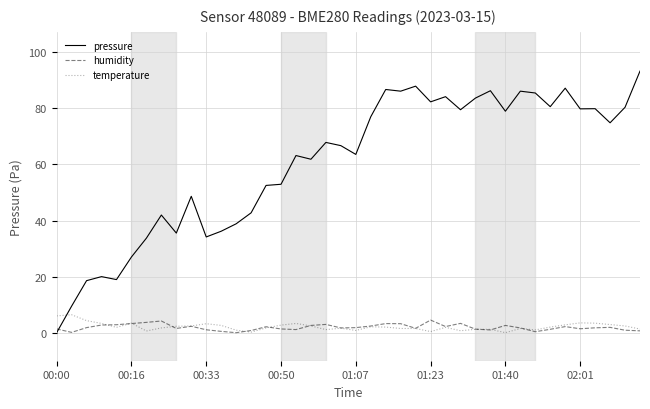

Which series has the largest total across all categories?

pressure